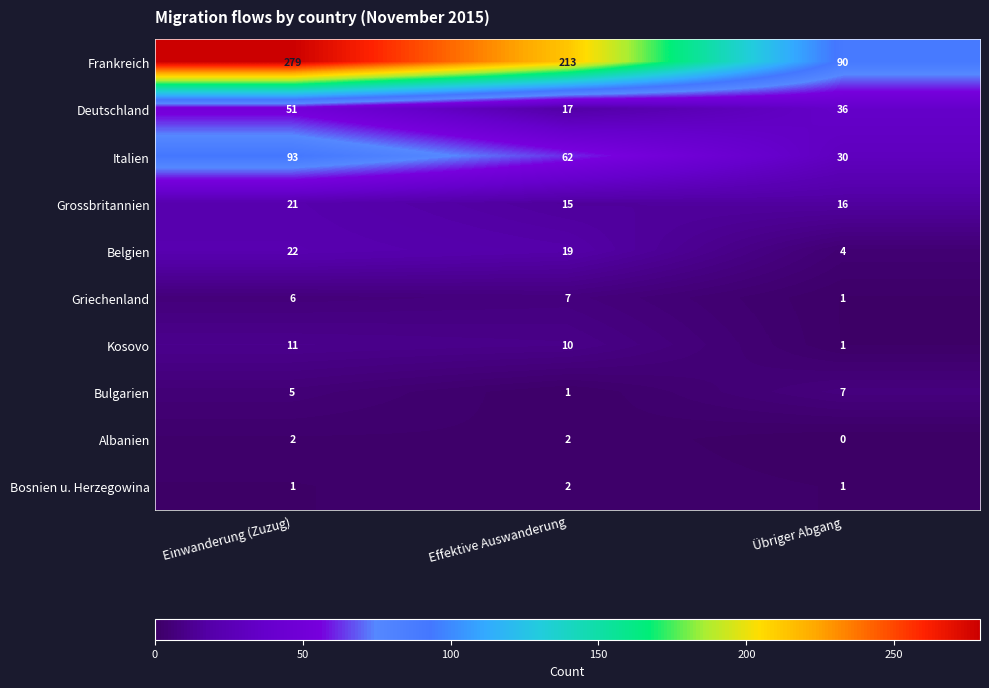

Which label corresponds to the smallest value in the chart?

Übriger Abgang